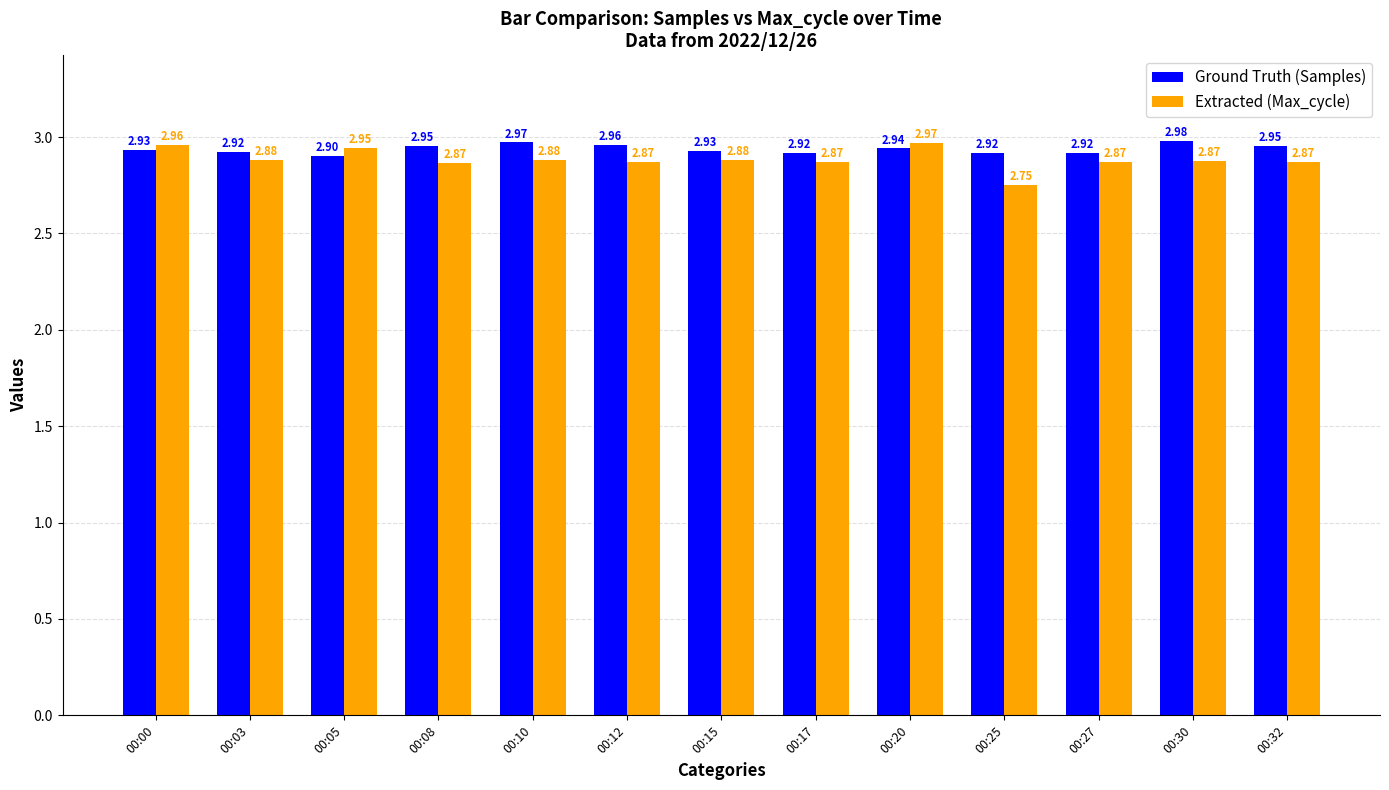

What is the total value across all series at 00:20?

5.9